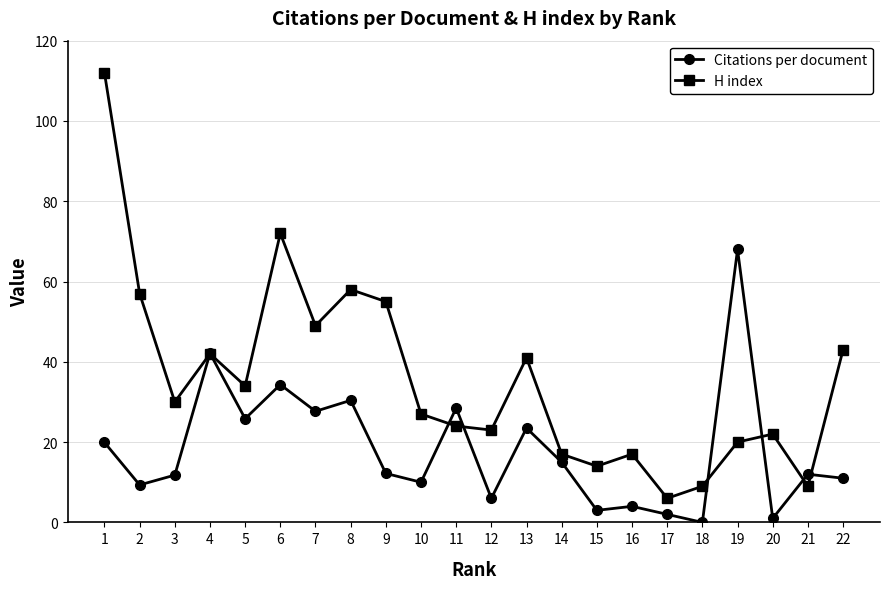

Which series changed the most between 11 and 18?

Citations per document